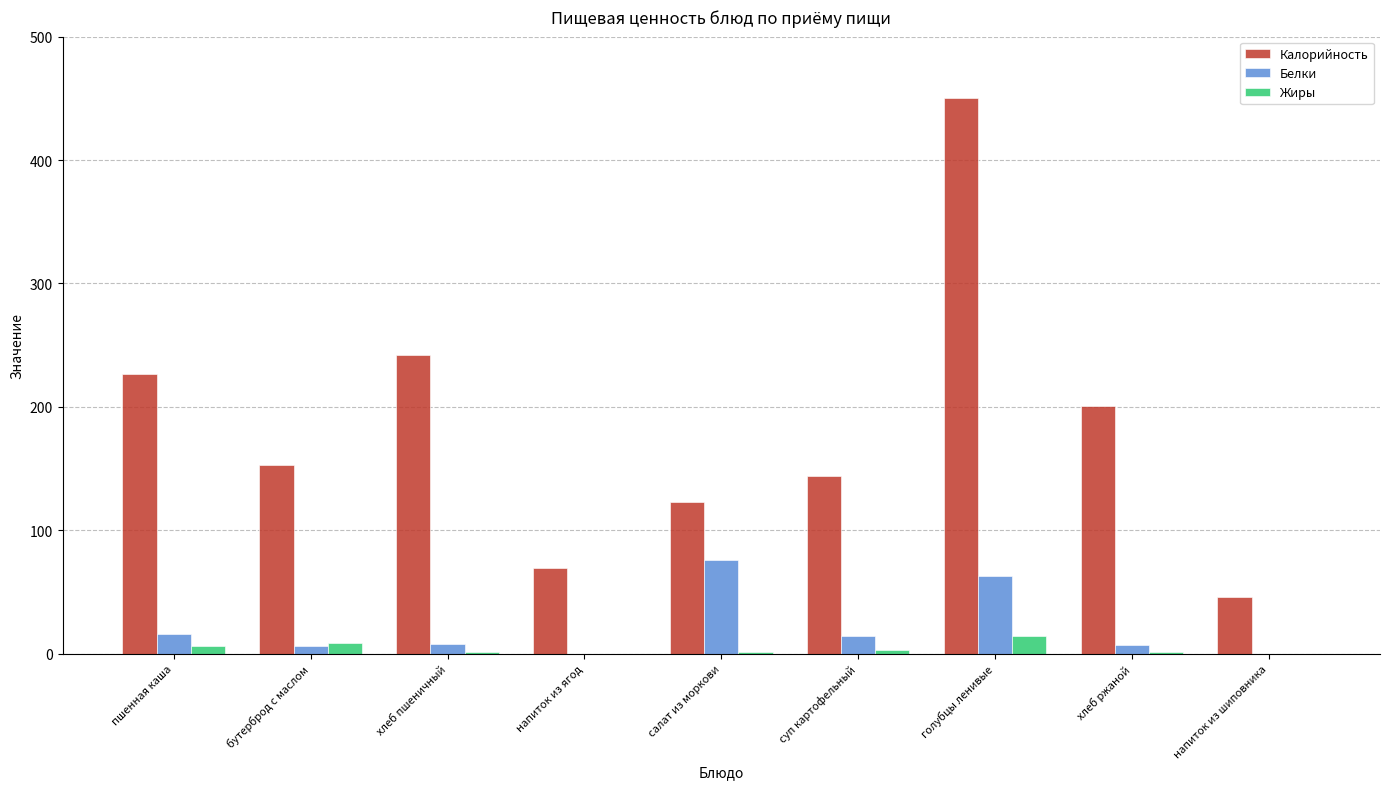

The Белки series shows 7 at хлеб ржаной. True or false?

True